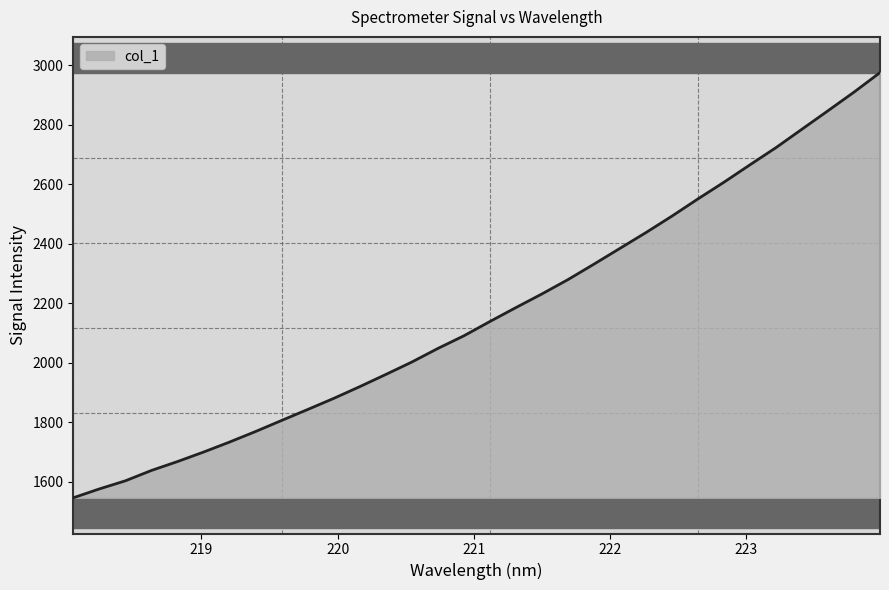

Rank the categories by value from highest to lowest.

223.9802, 223.7895, 223.5987, 223.408, 223.2172, 223.0264, 222.8355, 222.6447, 222.4538, 222.263, 222.0721, 221.8812, 221.6902, 221.4993, 221.3083, 221.1174, 220.9264, 220.7354, 220.5444, 220.3533, 220.1623, 219.9712, 219.7801, 219.589, 219.3979, 219.2067, 219.0156, 218.8244, 218.6332, 218.442, 218.2508, 218.0596